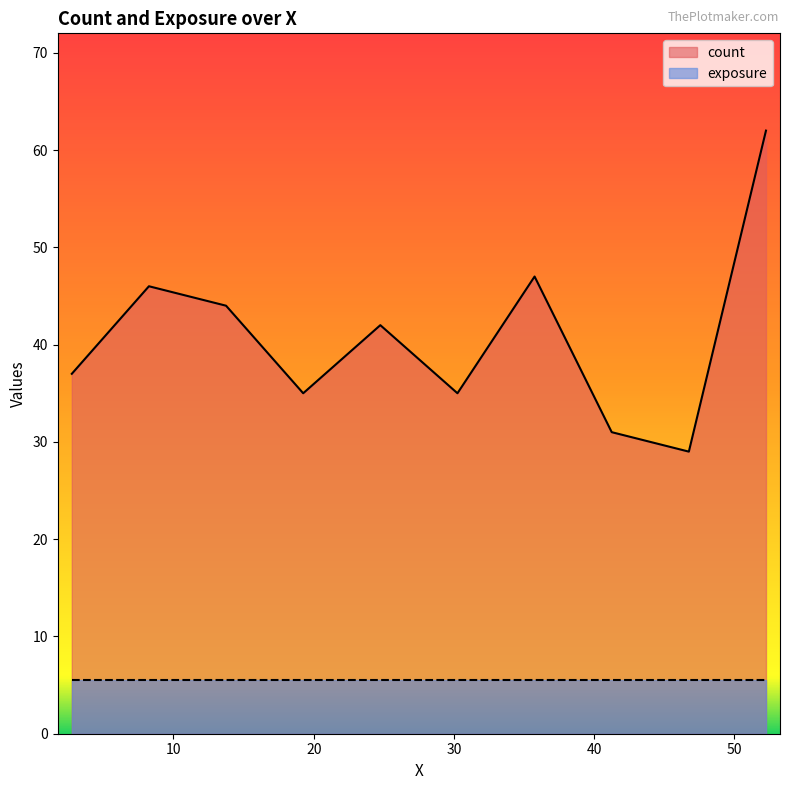

Between 41.25 and 24.75, which is larger?

24.75